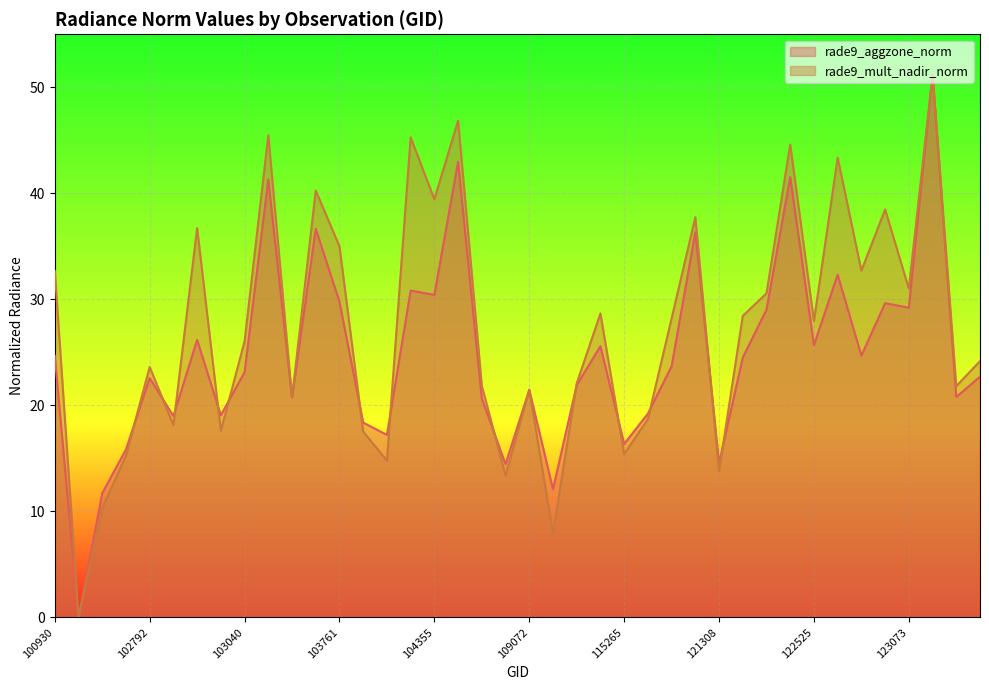

How many lines are shown in the chart?

2